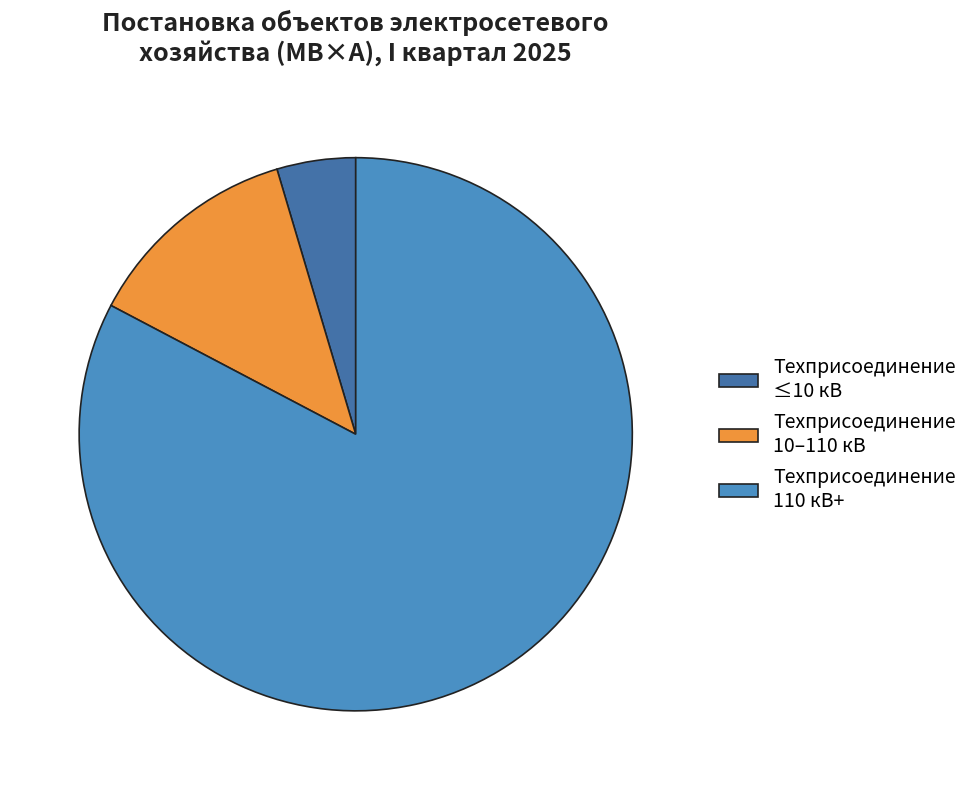

True or false: Техприсоединение 10–110 кВ accounts for 2% of the total.

False